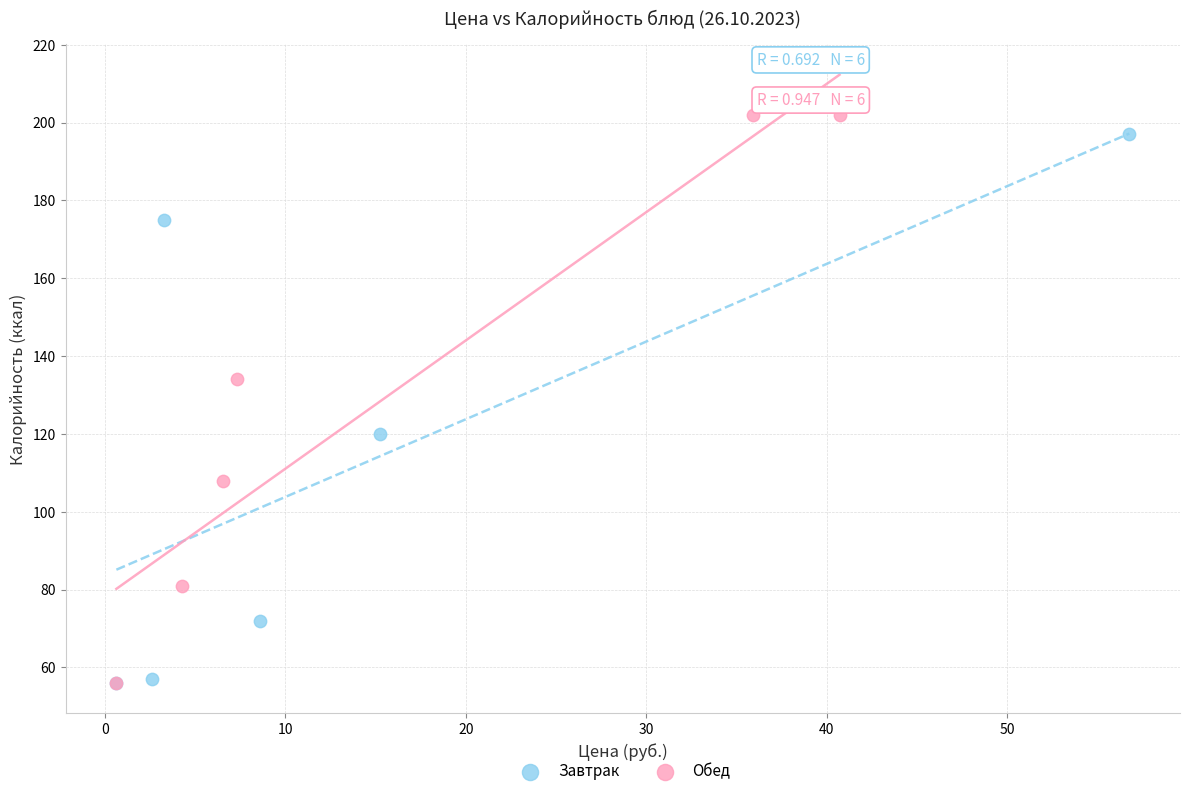

What are all the series names shown in the legend?

Завтрак, Обед